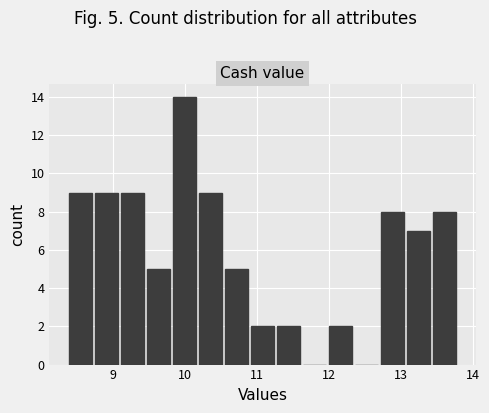

Read against the x-axis, roughly where is the centre of the tallest bar?

10.0